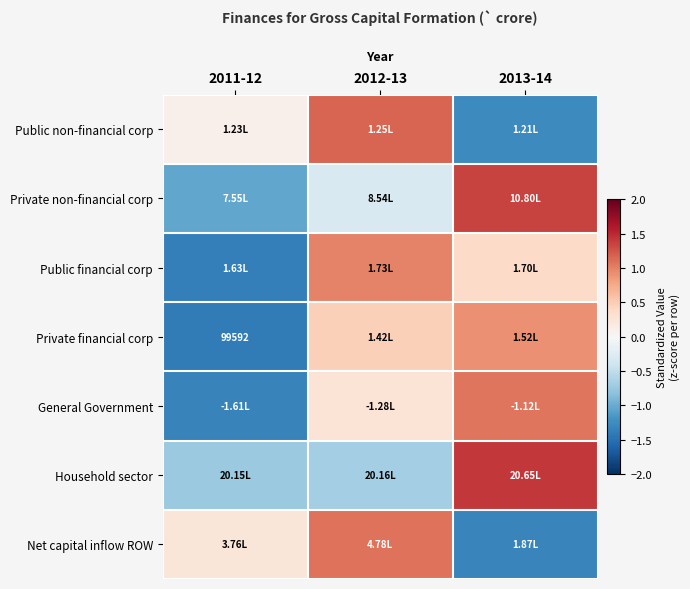

Which label corresponds to the largest value in the chart?

2013-14